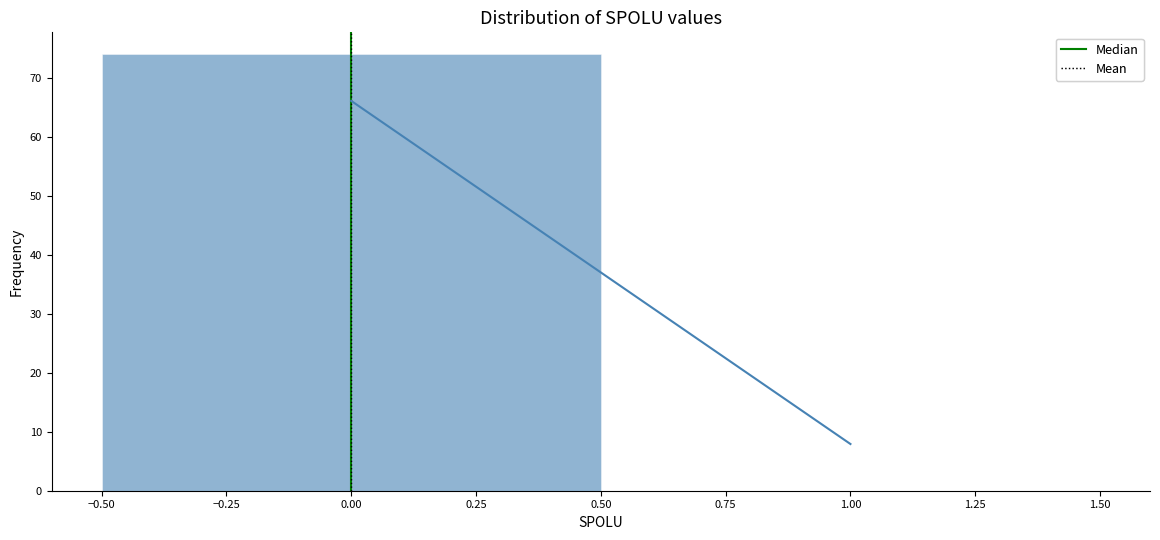

Reading left to right, transcribe this chart: for each bar, give the range it covers on the x-axis and its height. The values are not printed on the chart, so give them approximately, as read against the axis.

-0.50 to 0.50: 74
0.50 to 1.50: 0